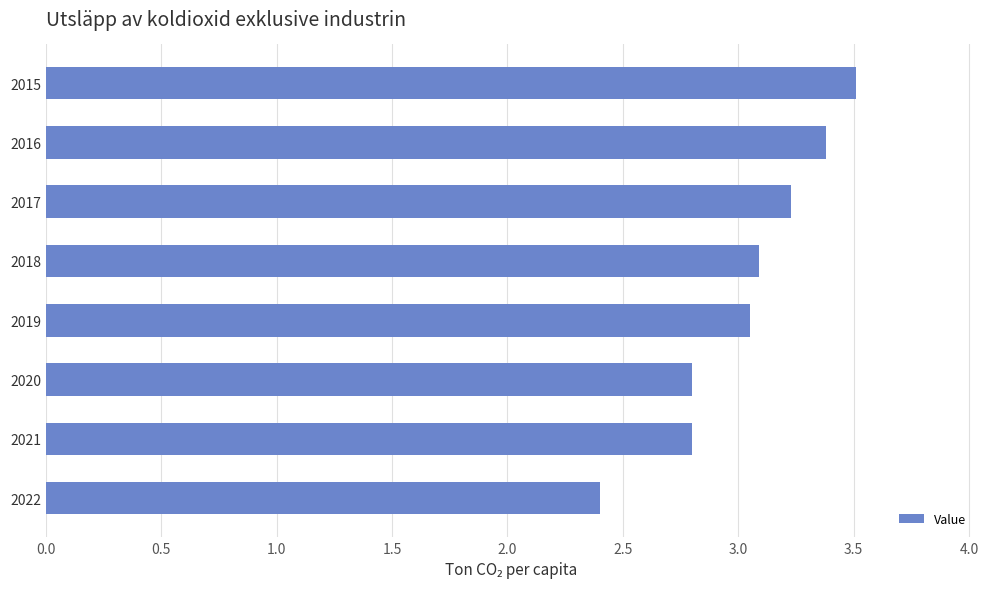

Approximately how many times larger is the value at 2016 compared to 2019?

1.1